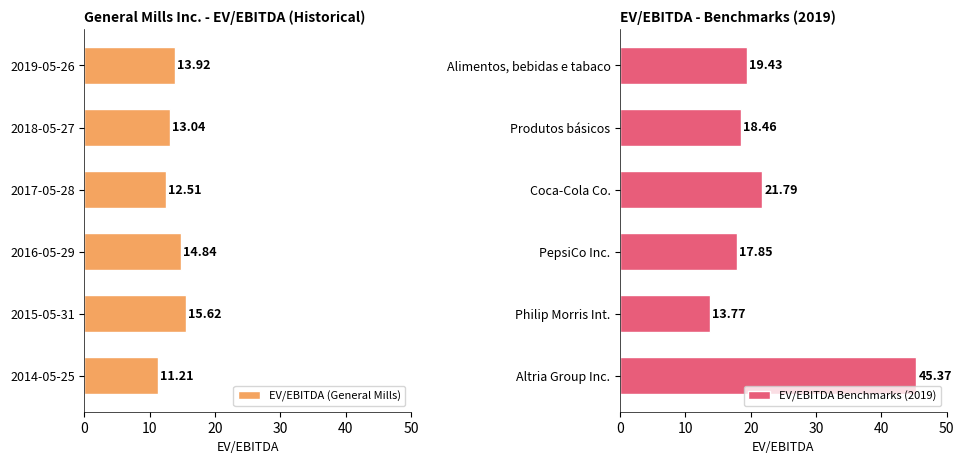

What is the difference between the EV/EBITDA (General Mills) values at 2016-05-29 and 2018-05-27?

1.8